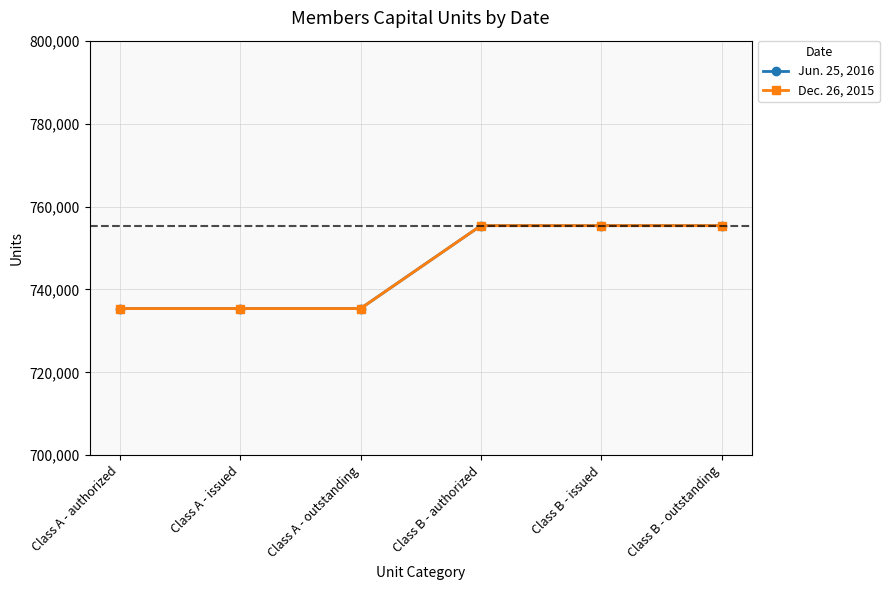

Reading left to right, list all the values displayed in this chart.

Jun. 25, 2016: 735385	735385	735385	755385	755385	755385
Dec. 26, 2015: 735385	735385	735385	755385	755385	755385